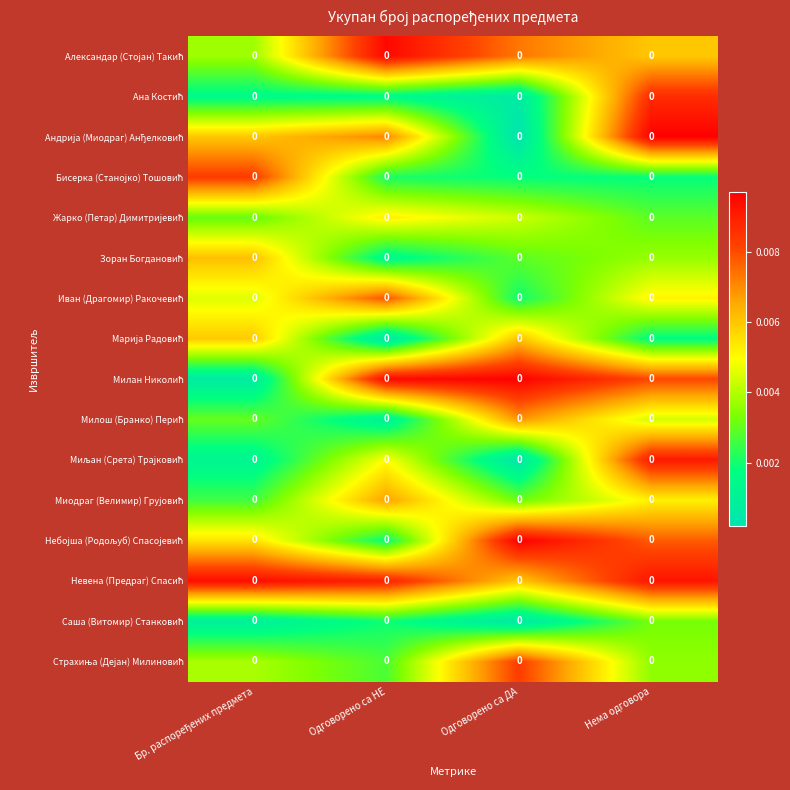

How many Александар (Стојан) Такић values are between 0 and 1?

4